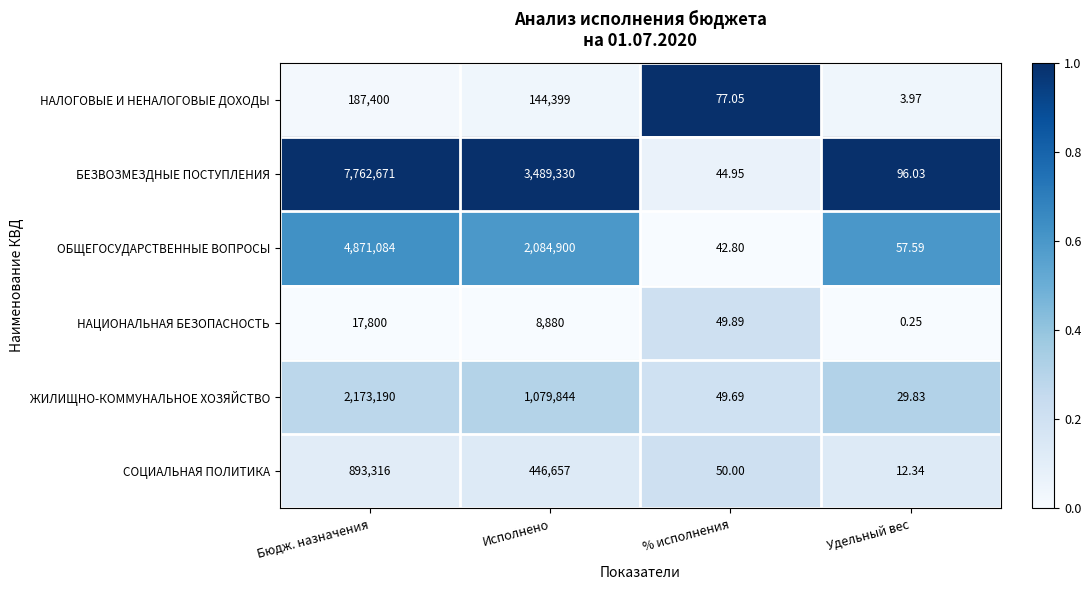

Which category has the lowest value across all series?

Удельный вес